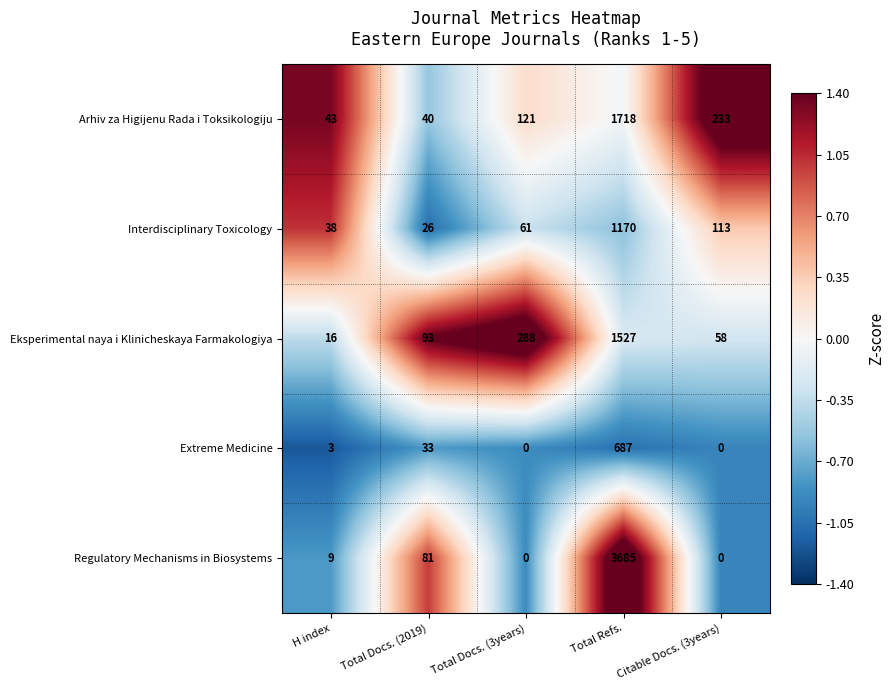

What is the greatest value displayed?

3685